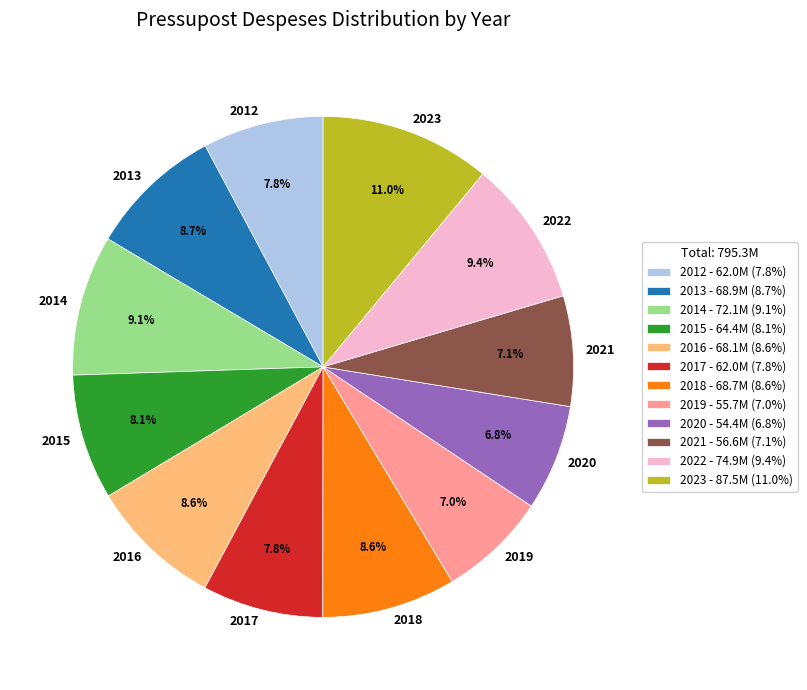

To the nearest percent, what is the combined percentage of 2013 and 2016?

17%